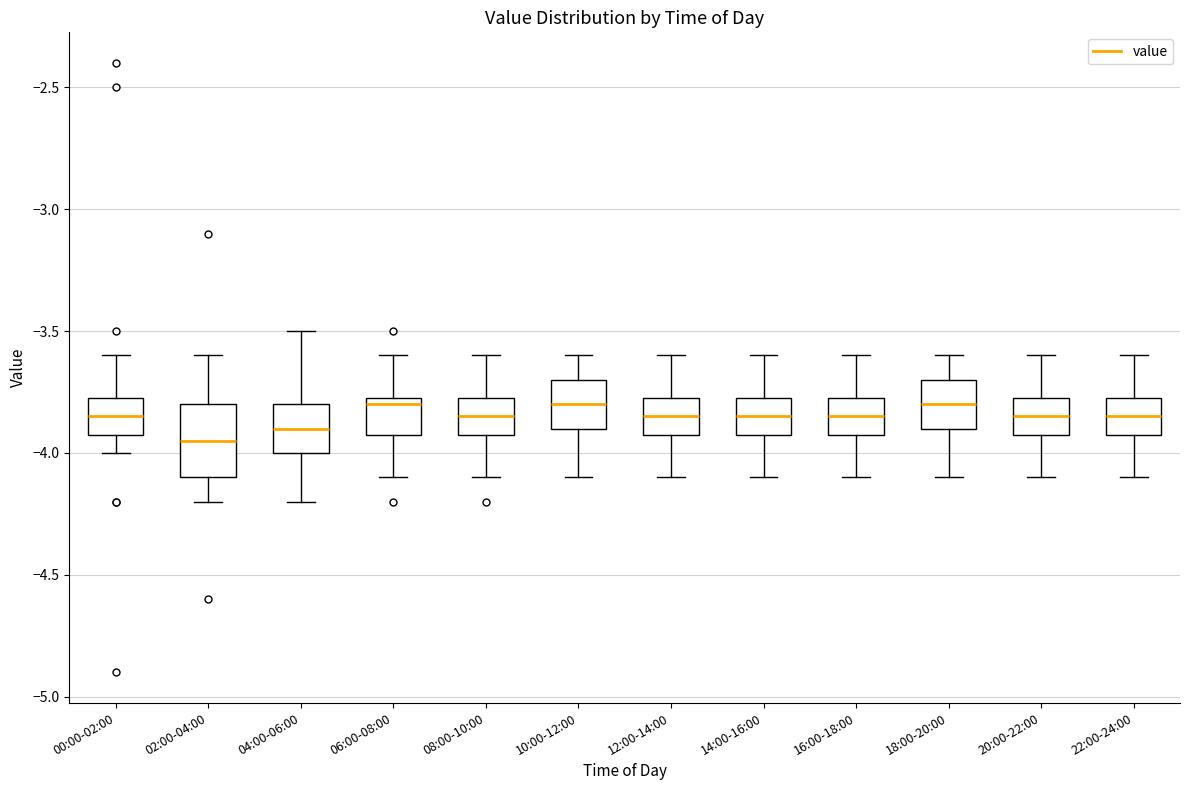

Reading left to right, read every box against the y-axis: the position of its median line, the range the box covers, and the ends of its whiskers. The values are not printed on the chart, so give them approximately, as read against the axis.

00:00-02:00: median -3.85, box -3.90 to -3.75, whiskers -4.00 to -3.60
02:00-04:00: median -3.95, box -4.10 to -3.80, whiskers -4.20 to -3.60
04:00-06:00: median -3.90, box -4.00 to -3.80, whiskers -4.20 to -3.50
06:00-08:00: median -3.80, box -3.90 to -3.75, whiskers -4.10 to -3.60
08:00-10:00: median -3.85, box -3.90 to -3.75, whiskers -4.10 to -3.60
10:00-12:00: median -3.80, box -3.90 to -3.70, whiskers -4.10 to -3.60
12:00-14:00: median -3.85, box -3.90 to -3.75, whiskers -4.10 to -3.60
14:00-16:00: median -3.85, box -3.90 to -3.75, whiskers -4.10 to -3.60
16:00-18:00: median -3.85, box -3.90 to -3.75, whiskers -4.10 to -3.60
18:00-20:00: median -3.80, box -3.90 to -3.70, whiskers -4.10 to -3.60
20:00-22:00: median -3.85, box -3.90 to -3.75, whiskers -4.10 to -3.60
22:00-24:00: median -3.85, box -3.90 to -3.75, whiskers -4.10 to -3.60